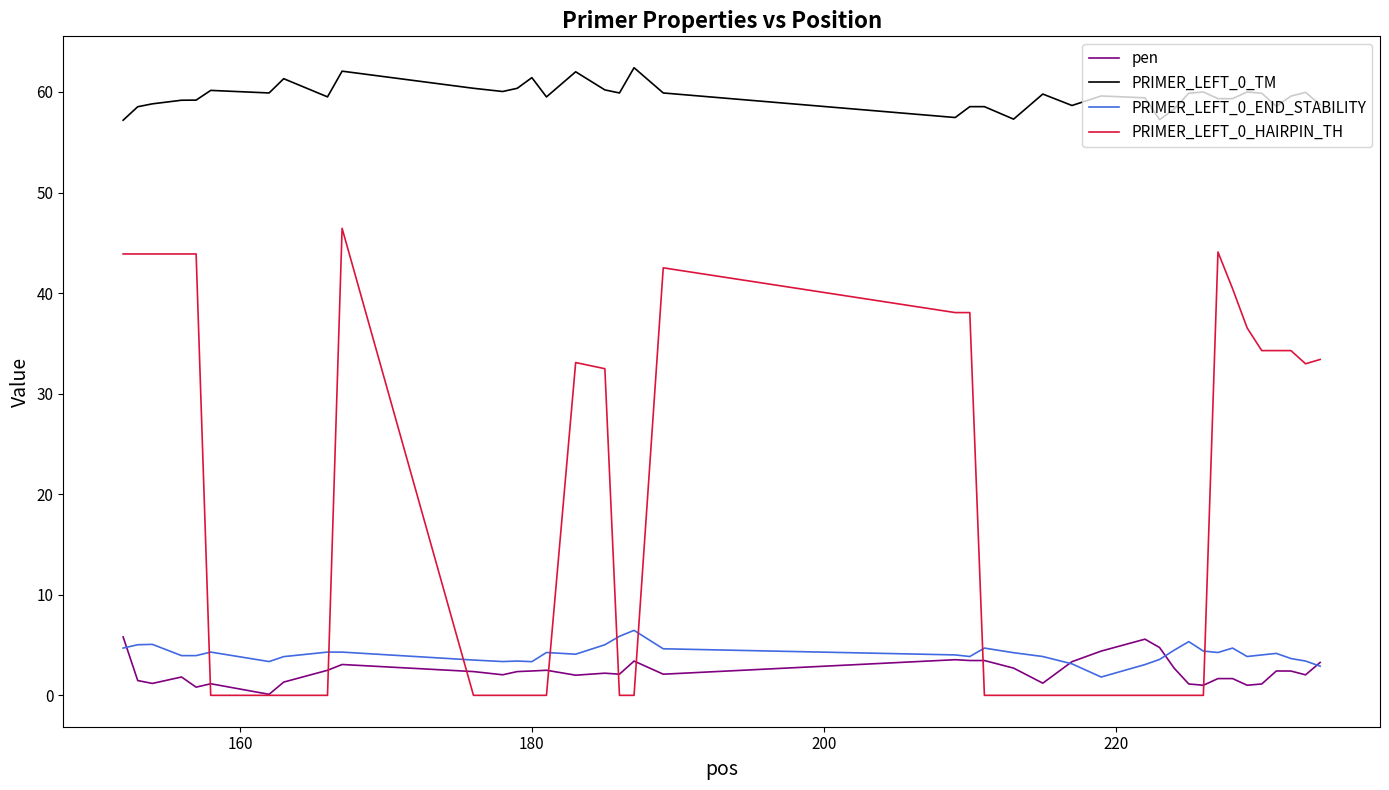

Which series has the largest total across all categories?

PRIMER_LEFT_0_TM